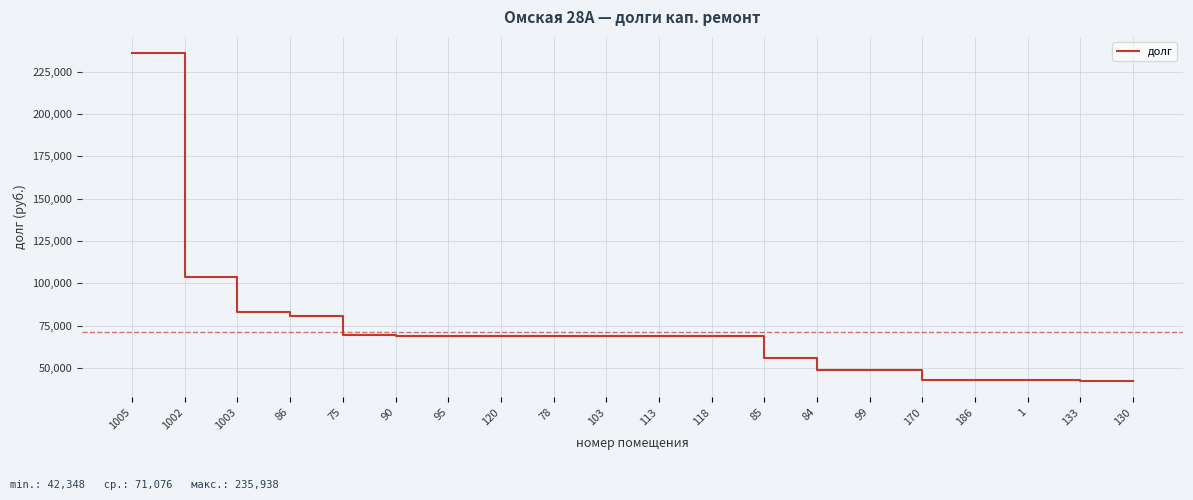

What is the change in value from 1002 to 186?

-60884.3